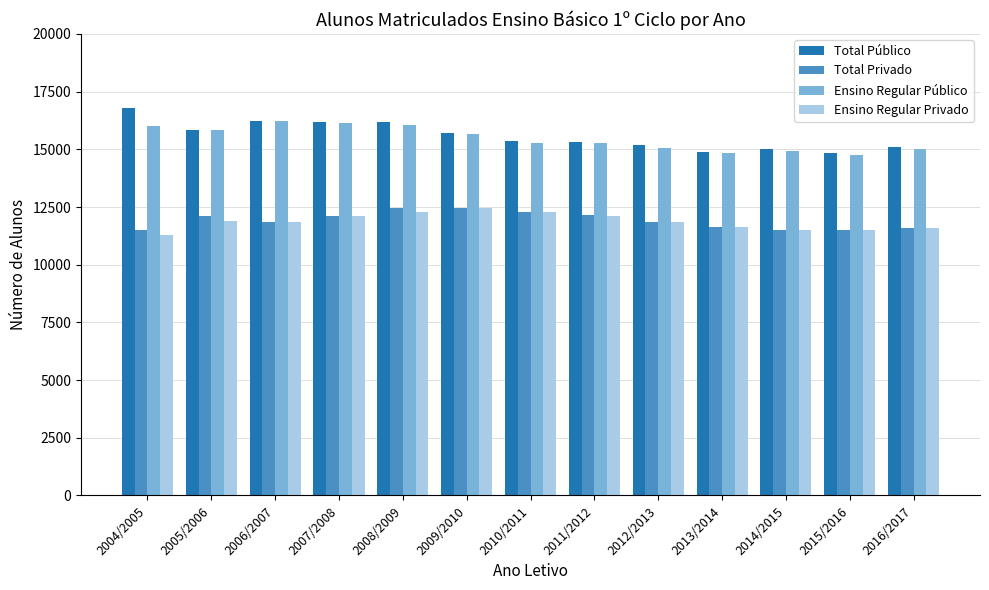

What is the maximum value for Ensino Regular Público?

16216